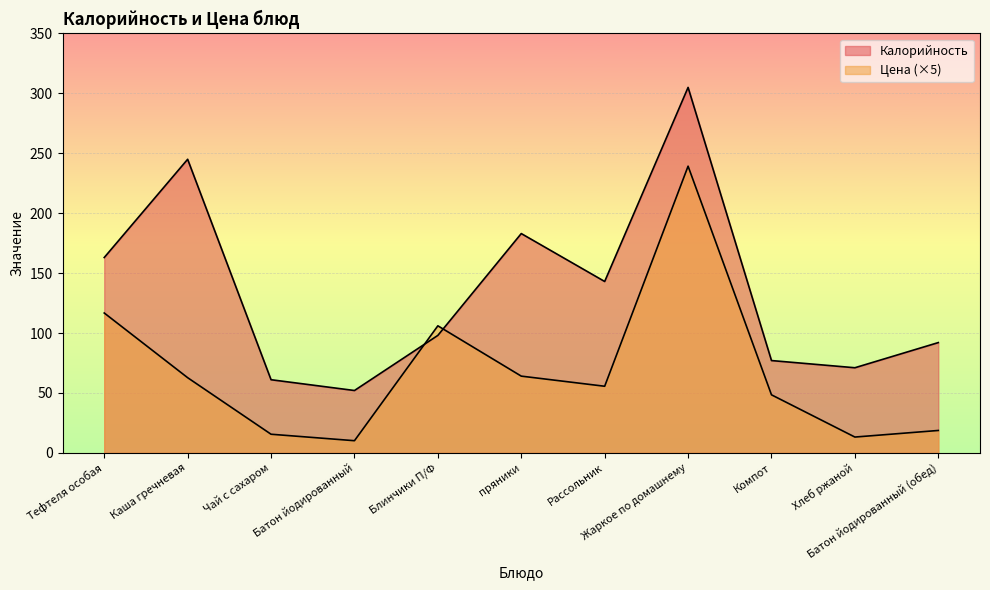

List the labels in order of Цена value, smallest first.

Батон йодированный, Хлеб ржаной, Чай с сахаром, Батон йодированный (обед), Компот, Рассольник, Каша гречневая, пряники, Блинчики П/Ф, Тефтеля особая, Жаркое по домашнему